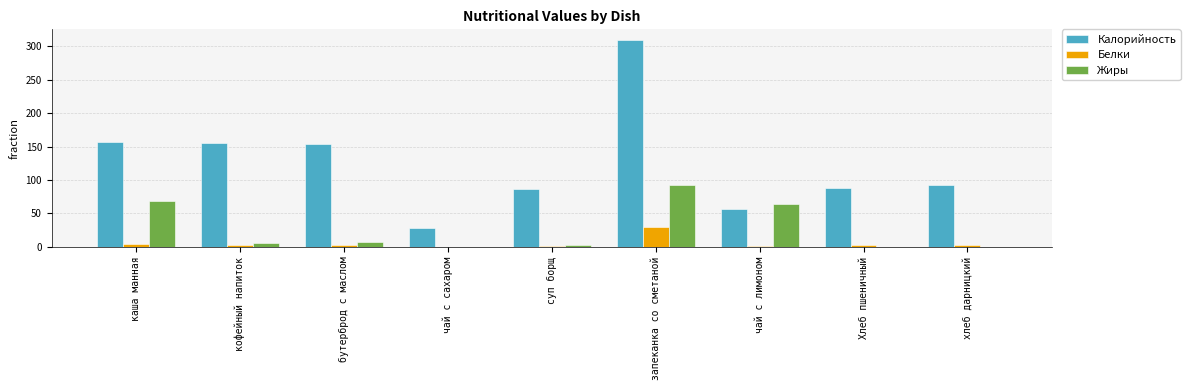

Is the value of Белки at чай с сахаром greater than the value of Жиры at бутерброд с маслом?

No